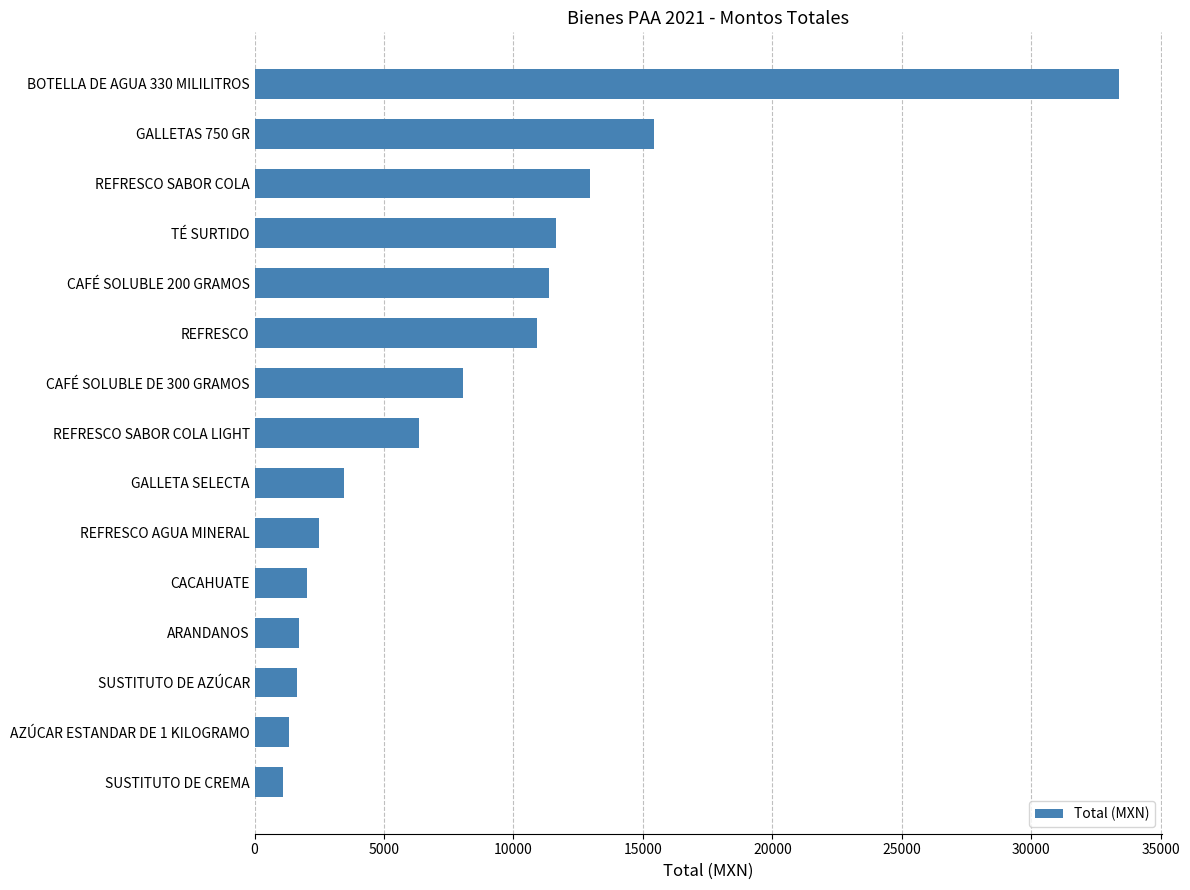

What is the ratio of the value at REFRESCO to the value at GALLETA SELECTA?

3.2